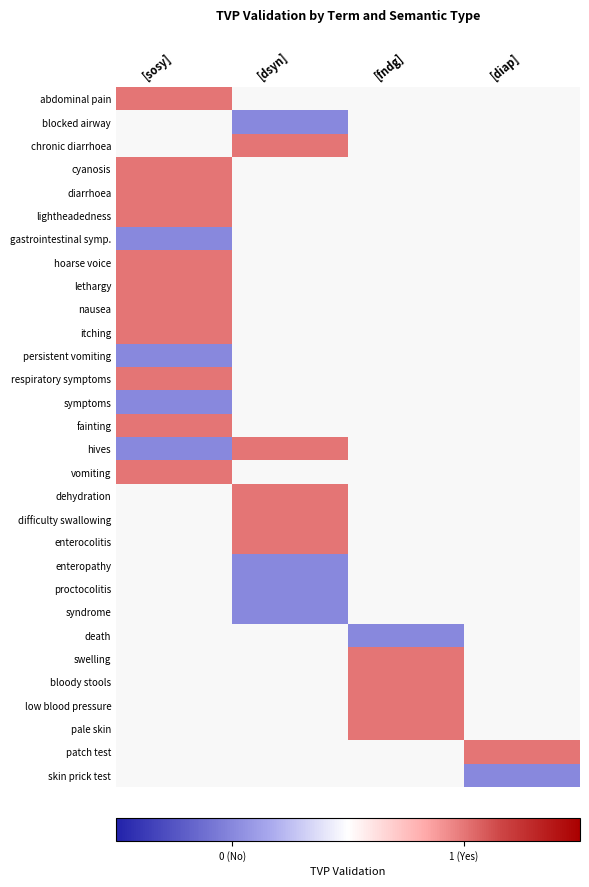

Rank the series by their maximum value, from highest to lowest.

abdominal pain, blocked airway, chronic diarrhoea, cyanosis, diarrhoea, lightheadedness, hoarse voice, lethargy, nausea, itching, respiratory symptoms, fainting, hives, vomiting, gastrointestinal symp., persistent vomiting, dehydration, difficulty swallowing, enterocolitis, enteropathy, proctocolitis, syndrome, death, swelling, bloody stools, low blood pressure, pale skin, patch test, skin prick test, symptoms